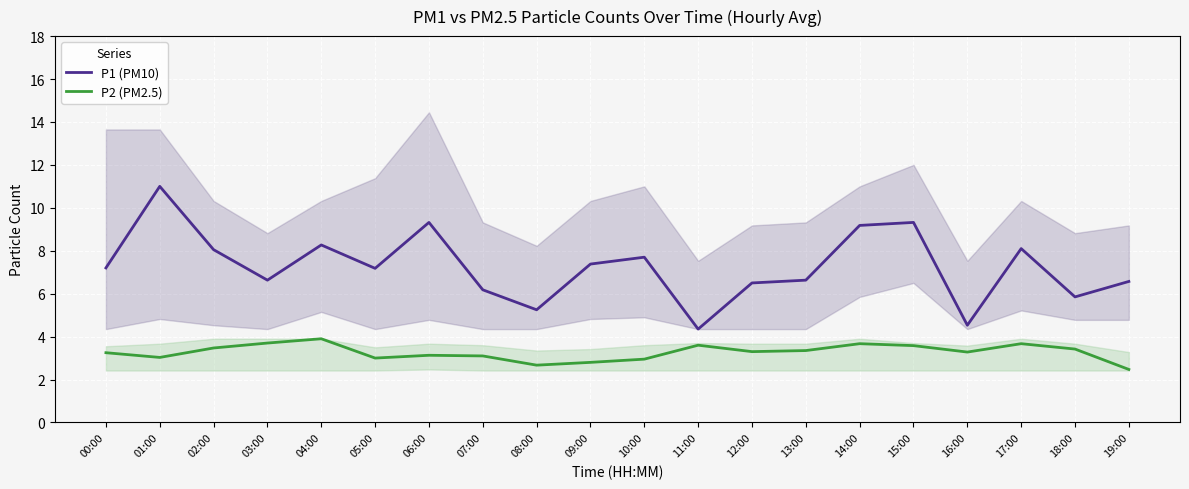

True or false: P2 (PM2.5) and P1 (PM10) intersect in this chart.

False